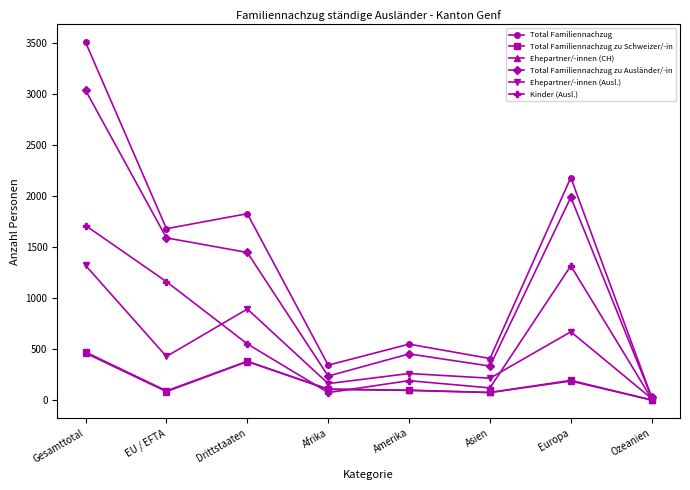

Which series has the widest spread of values?

Total Familiennachzug